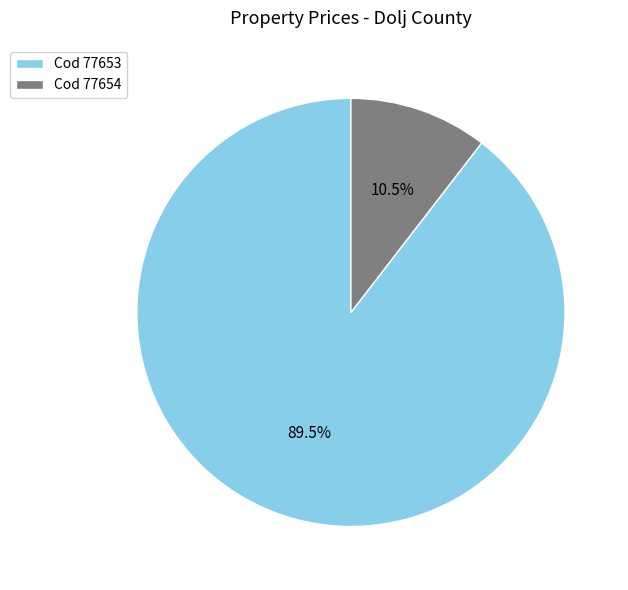

What is the majority slice?

Cod 77653